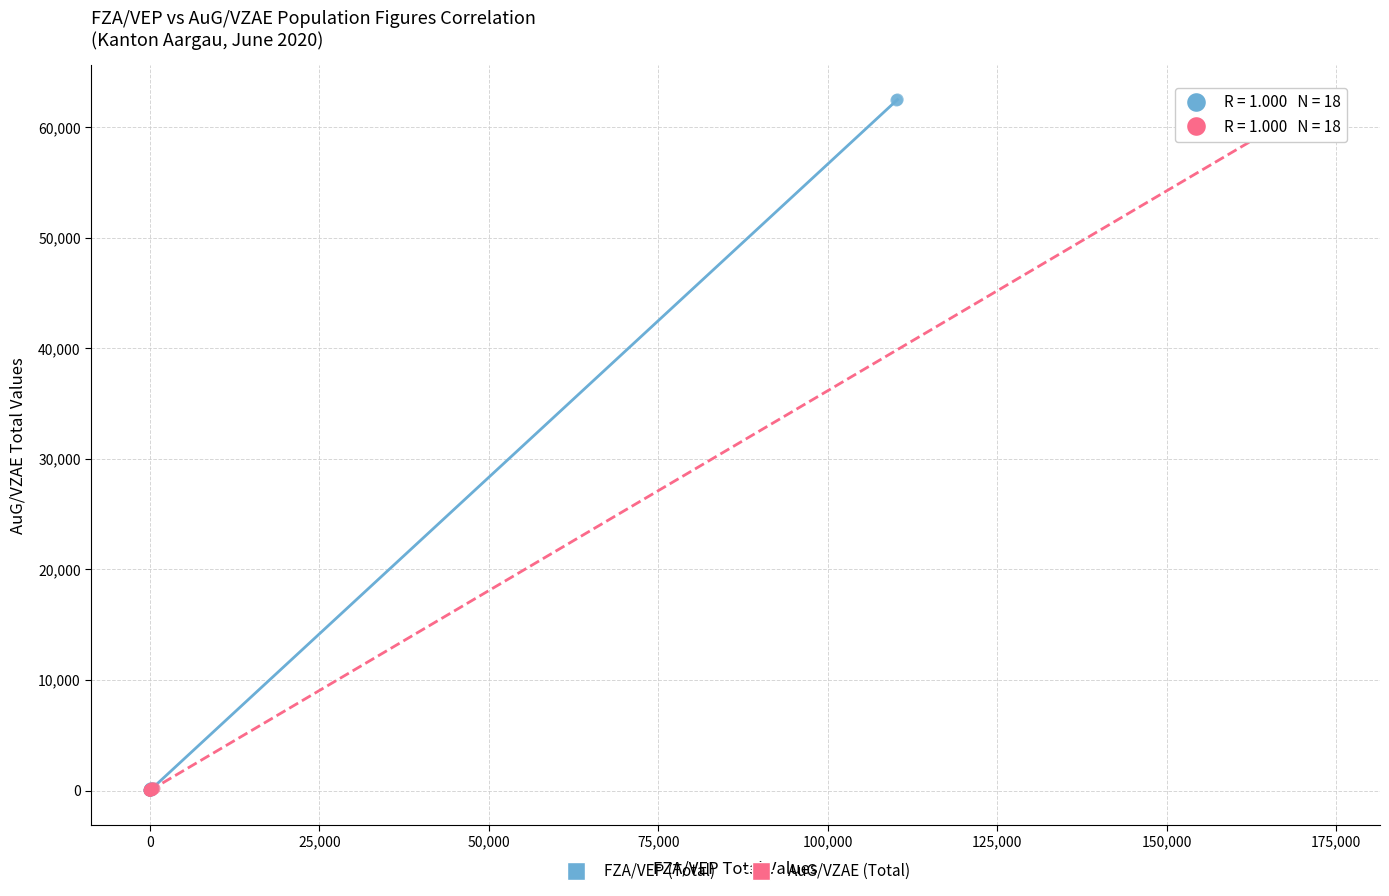

What are all the series names shown in the legend?

FZA/VEP (Total), AuG/VZAE (Total)